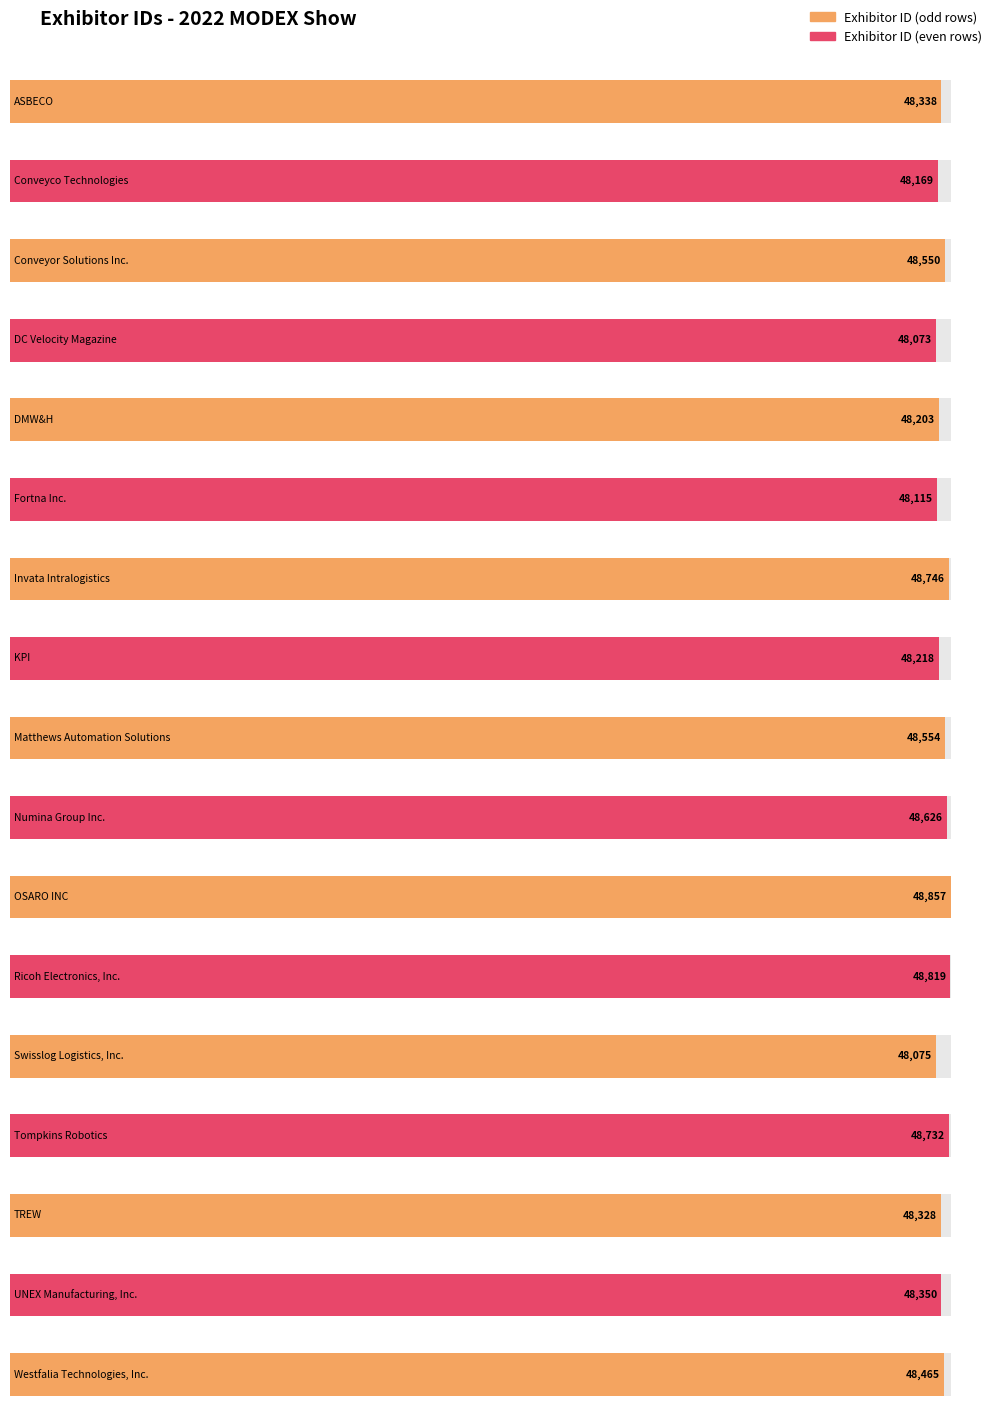

Reading right to left, list all the values displayed in this chart.

Westfalia Technologies, Inc.=48465	UNEX Manufacturing, Inc.=48350	TREW=48328	Tompkins Robotics=48732	Swisslog Logistics, Inc.=48075	Ricoh Electronics, Inc.=48819	OSARO INC=48857	Numina Group Inc.=48626	Matthews Automation Solutions=48554	KPI=48218	Invata Intralogistics=48746	Fortna Inc.=48115	DMW&H=48203	DC Velocity Magazine=48073	Conveyor Solutions Inc.=48550	Conveyco Technologies=48169	ASBECO=48338